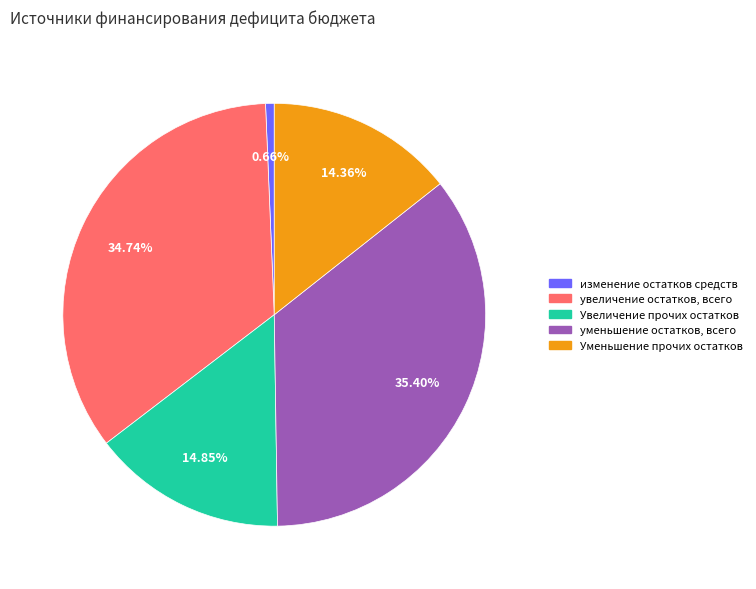

Is there any slice that represents more than half of the pie?

No